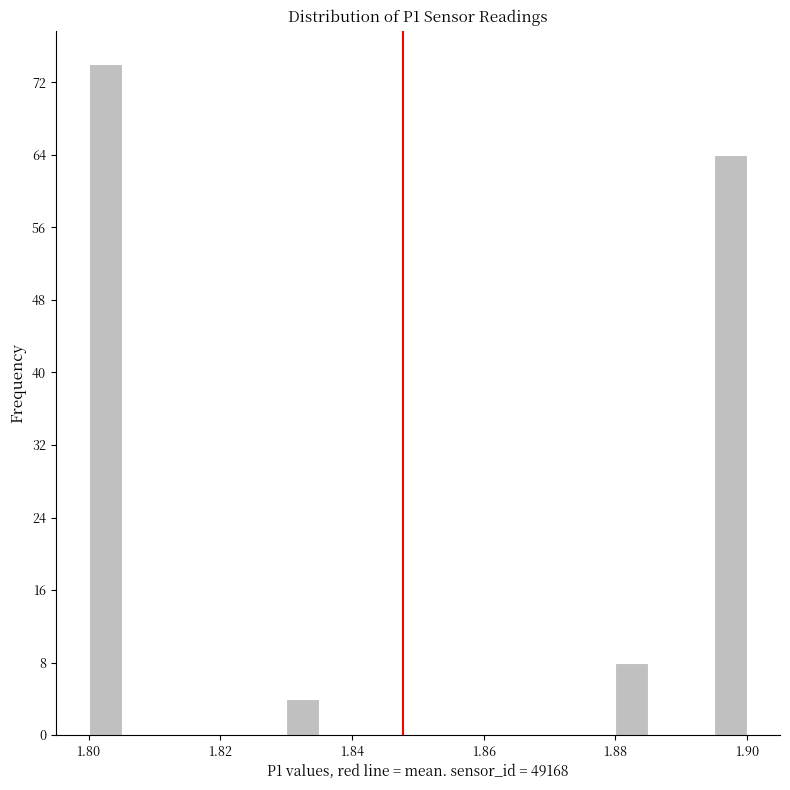

Read against the x-axis, roughly where is the centre of the tallest bar?

1.802